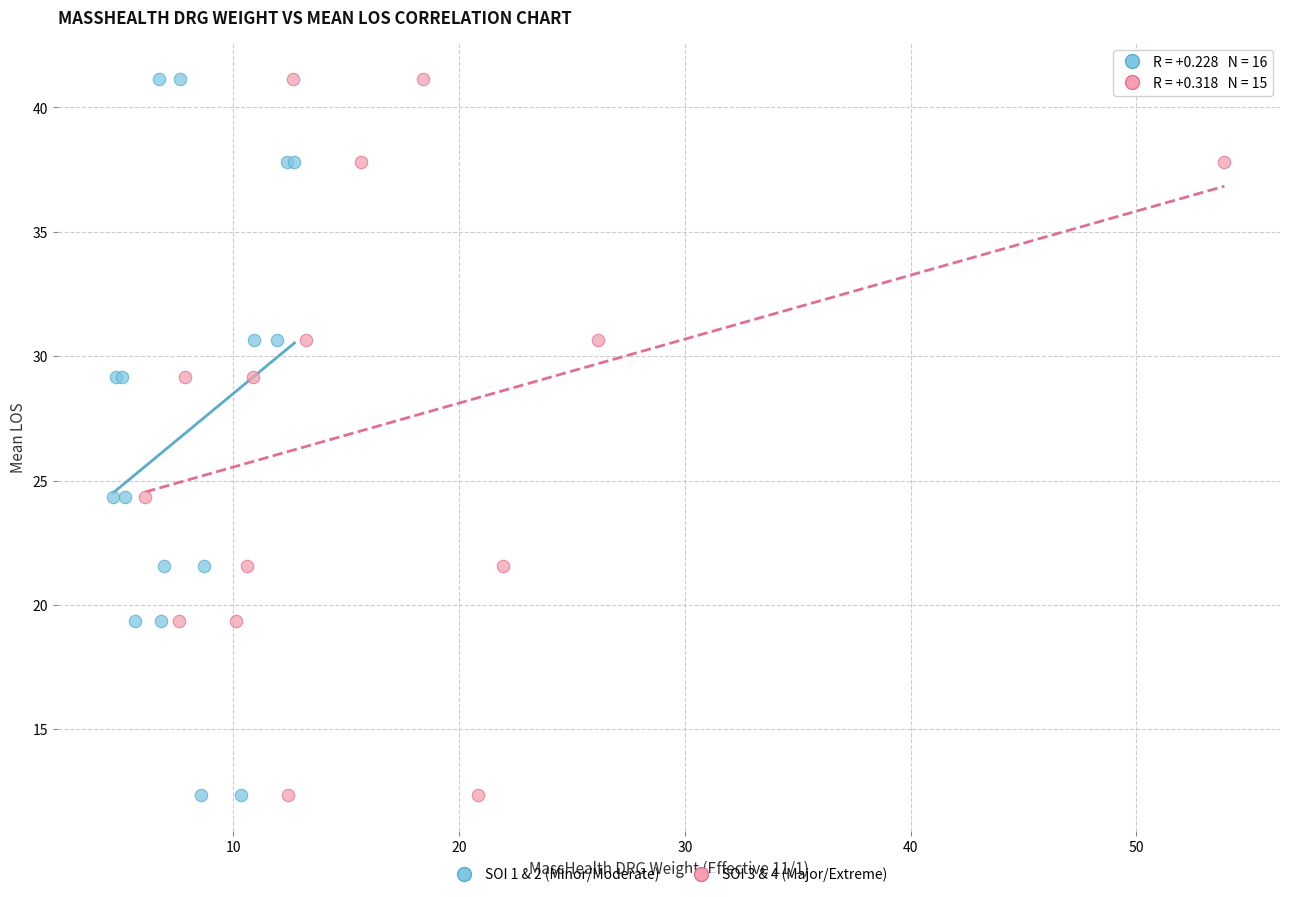

What are all the series names shown in the legend?

SOI 1 & 2 (Minor/Moderate), SOI 3 & 4 (Major/Extreme)